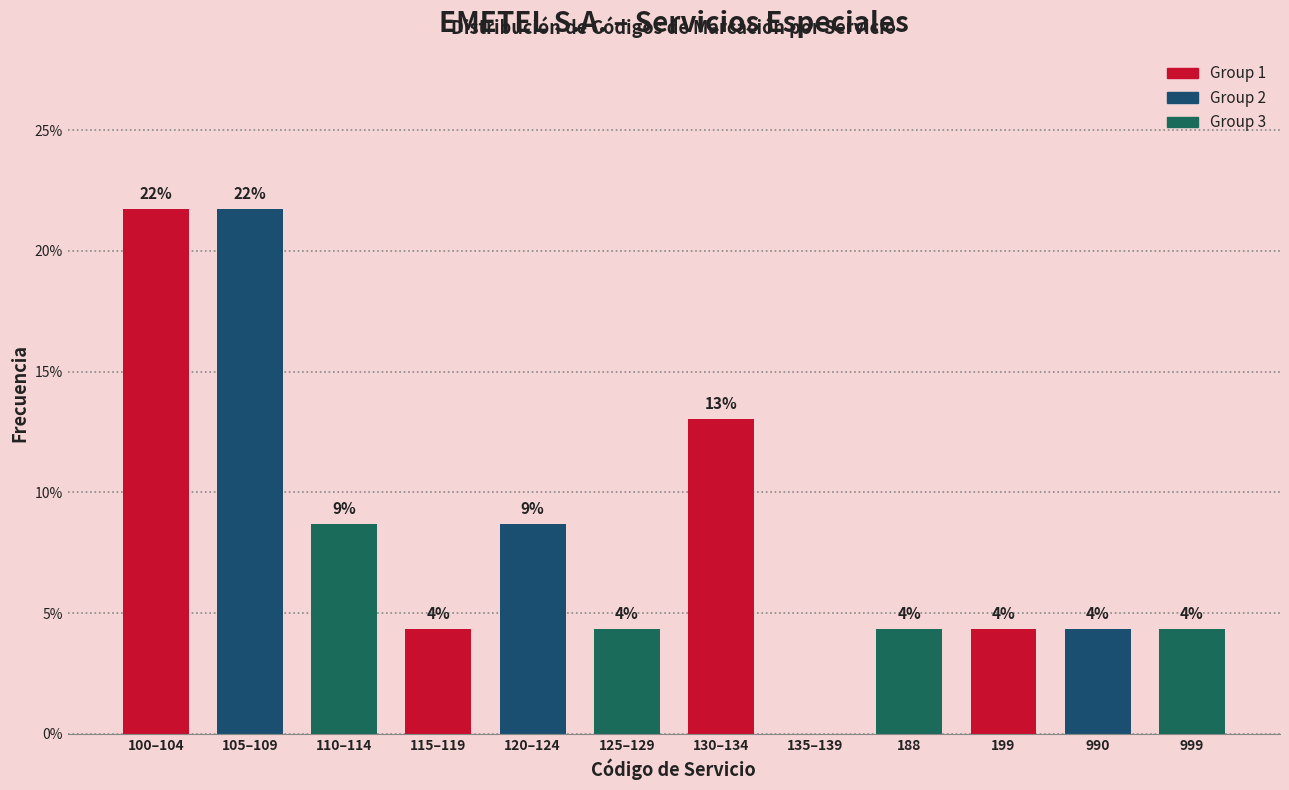

Are the bars horizontal?

No